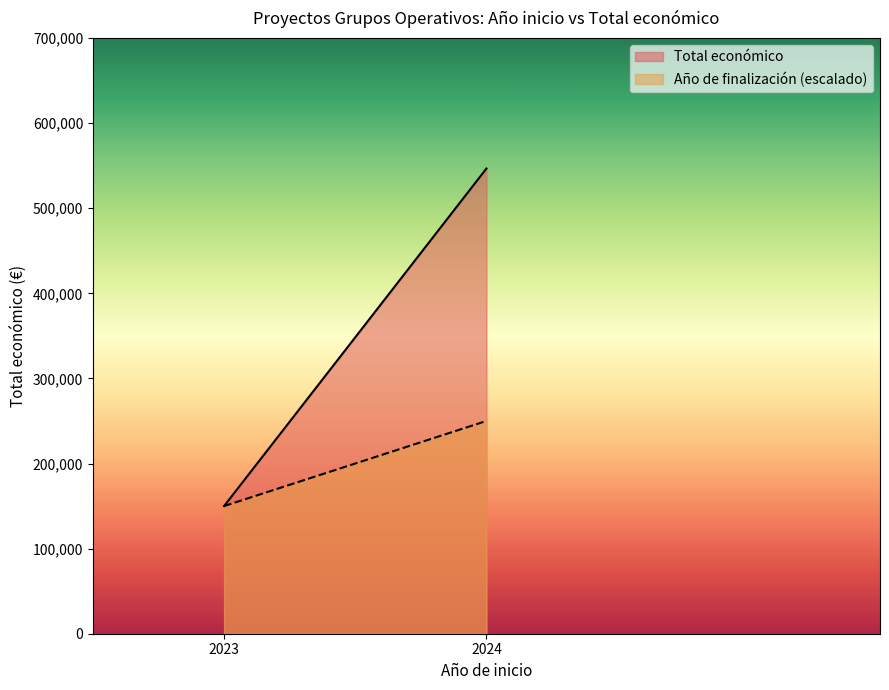

How many data points in Total económico are less than 599779?

2